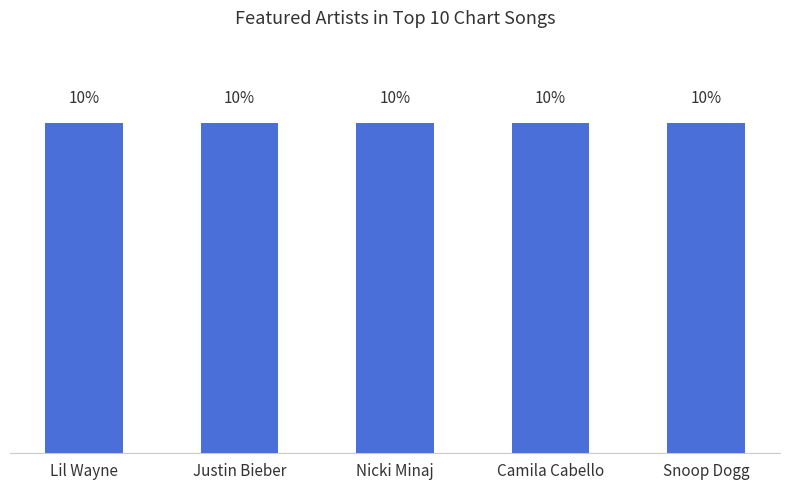

What is the label of the 4th bar from the left?

Camila Cabello